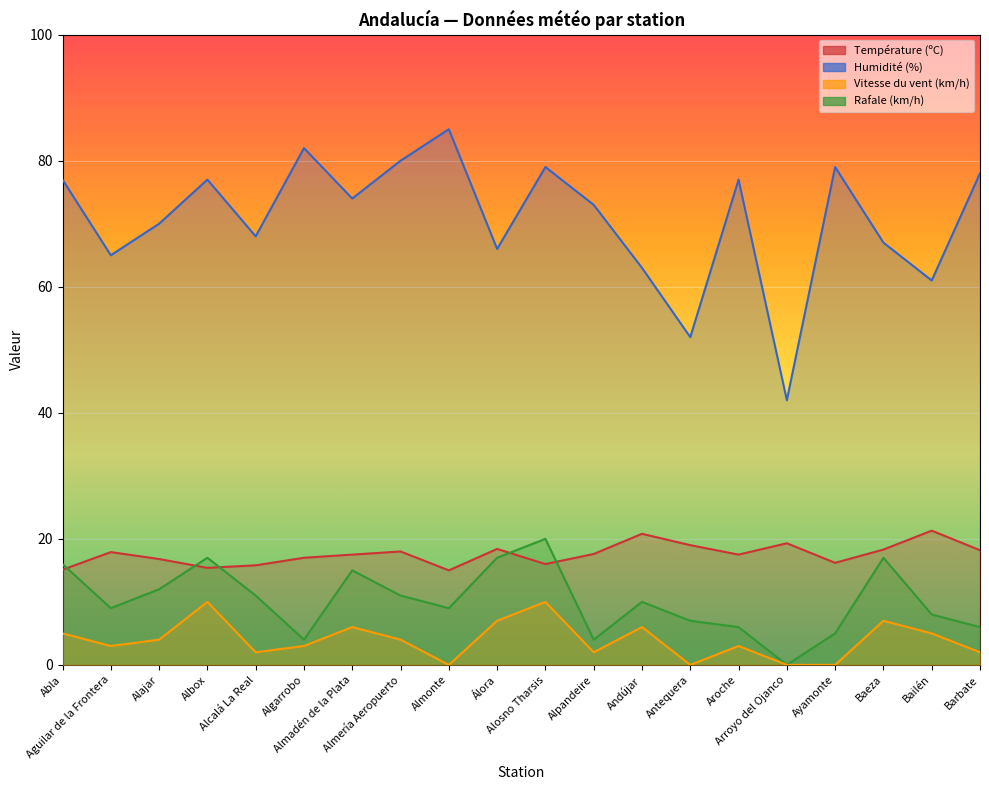

How many interior local peaks does the Température (ºC) series have?

6